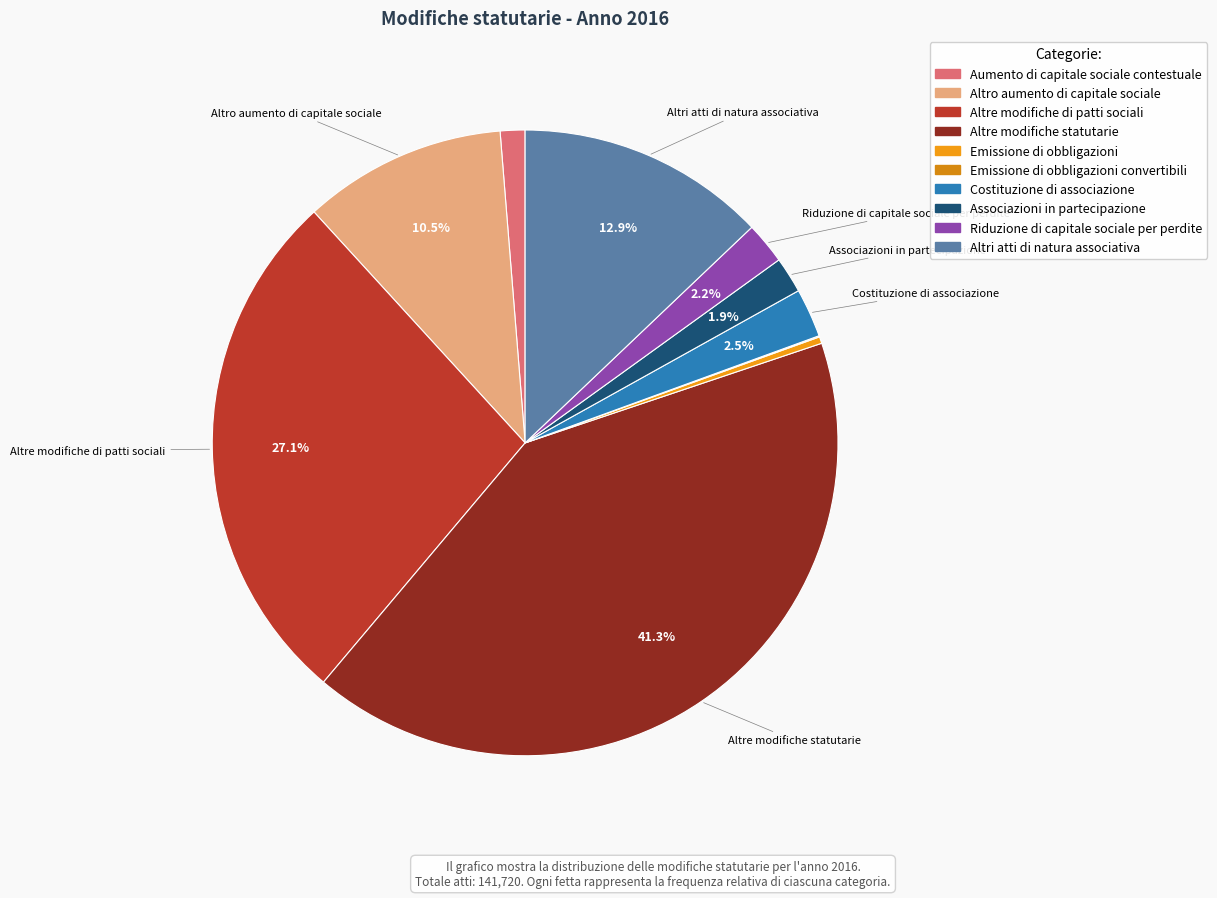

How many segments does this pie chart have?

10